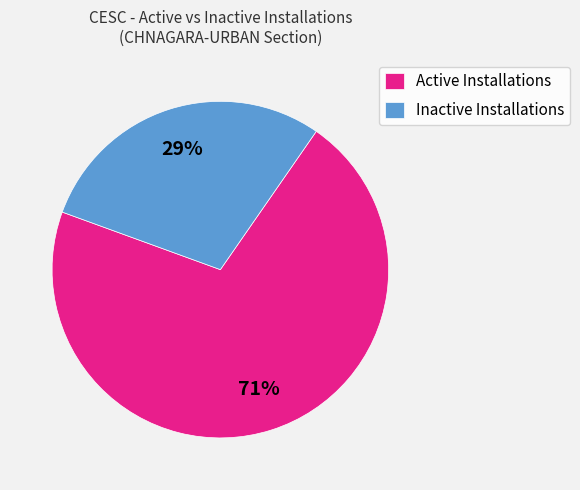

Combined, do Inactive Installations and Active Installations account for over 50%?

Yes